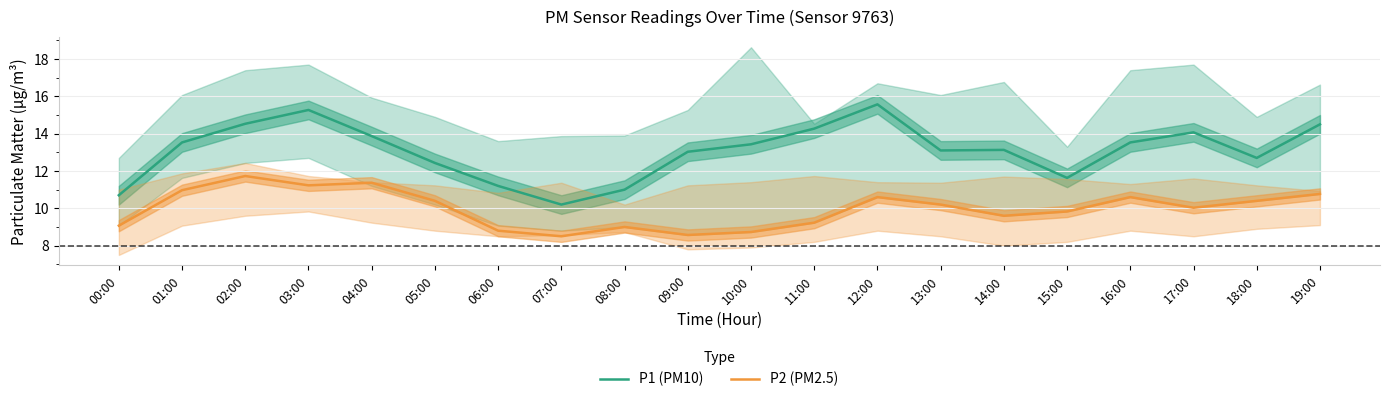

At which category does P1 (PM10) reach its first local valley?

07:00